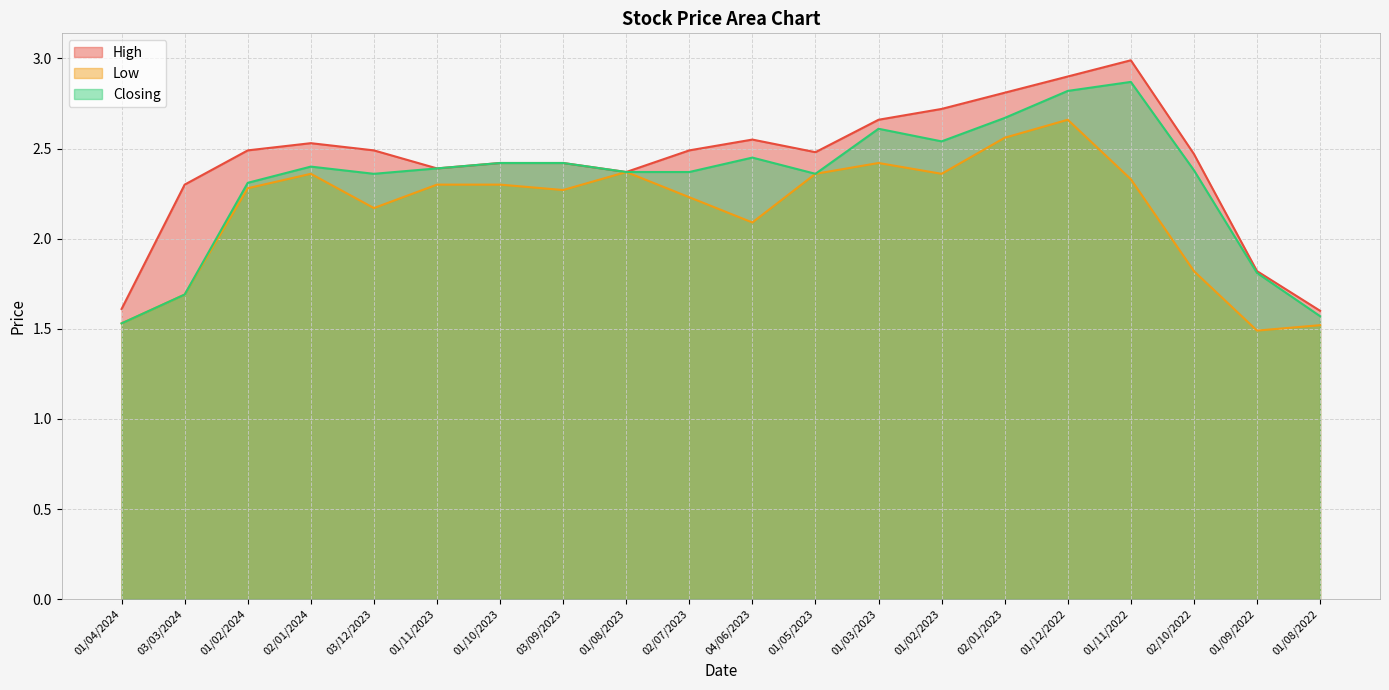

At 02/01/2024, list the series in order from largest to smallest.

High, Closing, Low